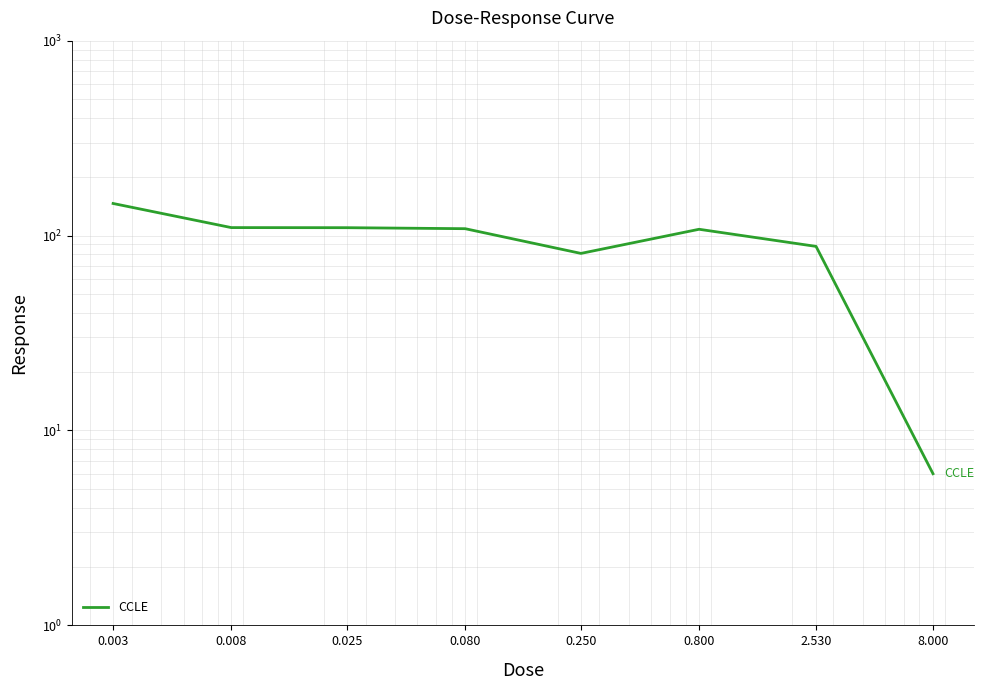

Reading left to right, list all the values displayed in this chart.

0.003=146.1	0.008=109.9	0.025=109.8	0.080=108.5	0.250=81.0	0.800=107.7	2.530=88.0	8.000=6.0